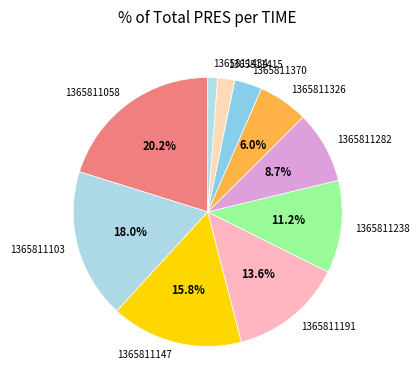

Is it true that 1365811326 is 6% of the pie?

True